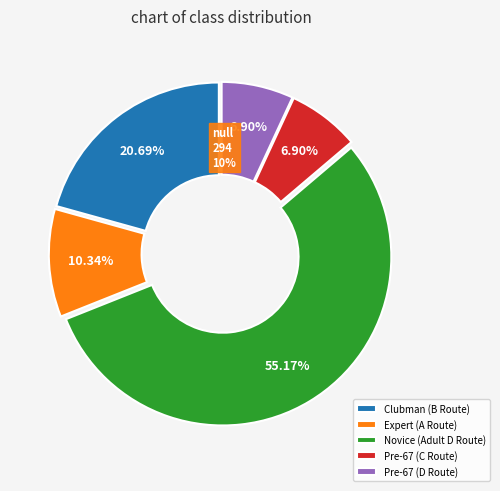

What percentage do Pre-67 (D Route) and Expert (A Route) together represent?

17.2%